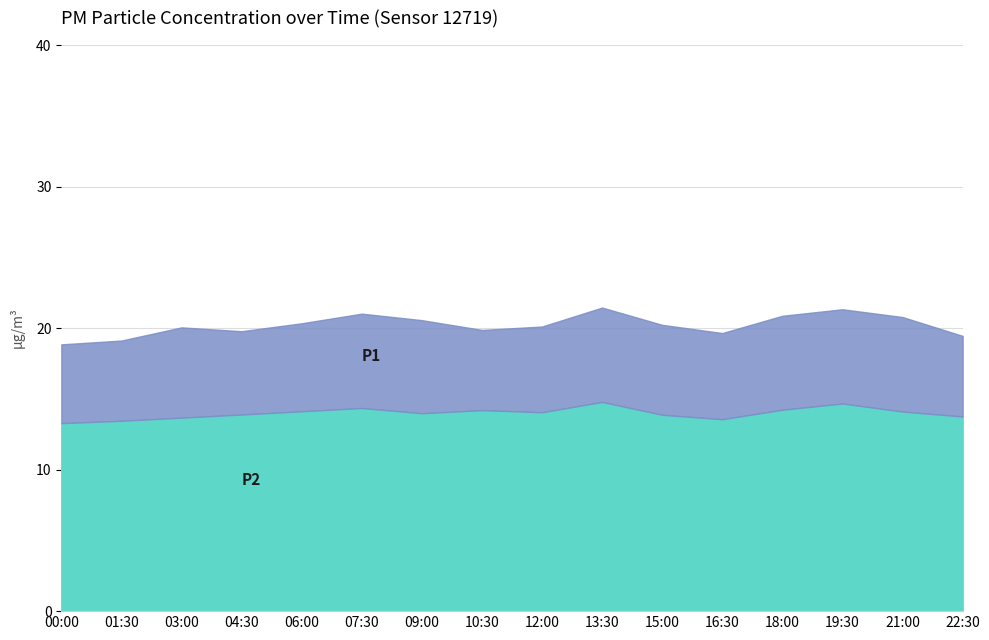

At which category does the chart reach its peak across all series?

13:30